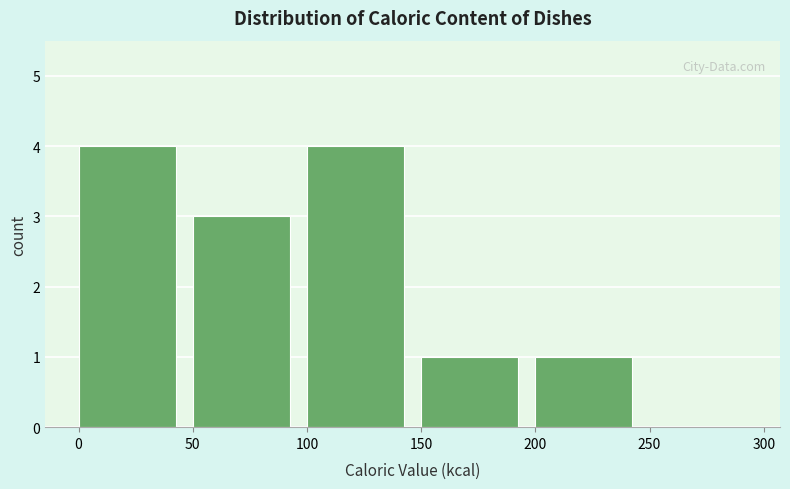

Reading left to right, list every bar in this chart as the range it spans on the x-axis followed by its height. The values are not printed on the chart, so give them approximately, as read against the axis.

0 to 50: 4
50 to 100: 3
100 to 150: 4
150 to 200: 1
200 to 250: 1
250 to 300: 0